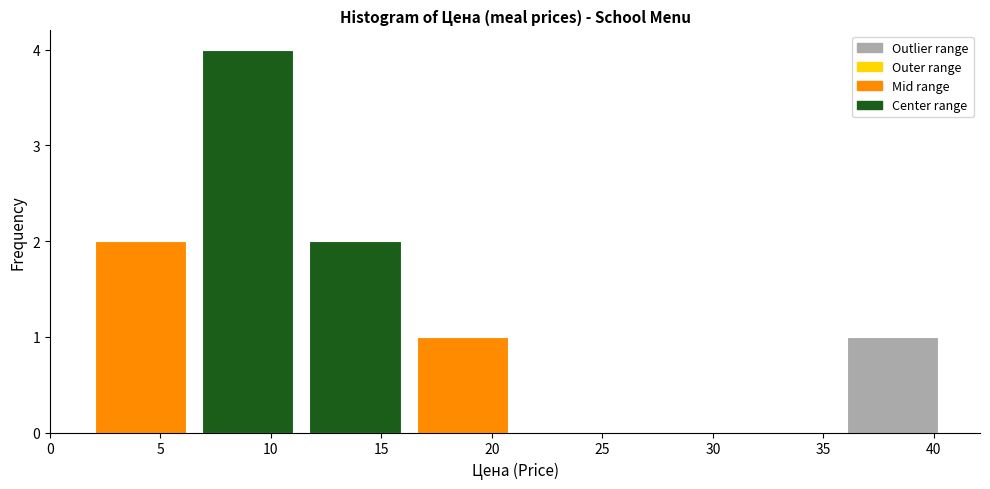

Reading left to right, transcribe this chart: for each bar, give the range it covers on the x-axis and its height. Neither the bar edges nor the heights are printed on the chart, so give them approximately, as read against the axes.

1.5 to 6.5: 2
6.5 to 11.5: 4
11.5 to 16.0: 2
16.0 to 21.0: 1
21.0 to 26.0: 0
26.0 to 31.0: 0
31.0 to 35.5: 0
35.5 to 40.5: 1